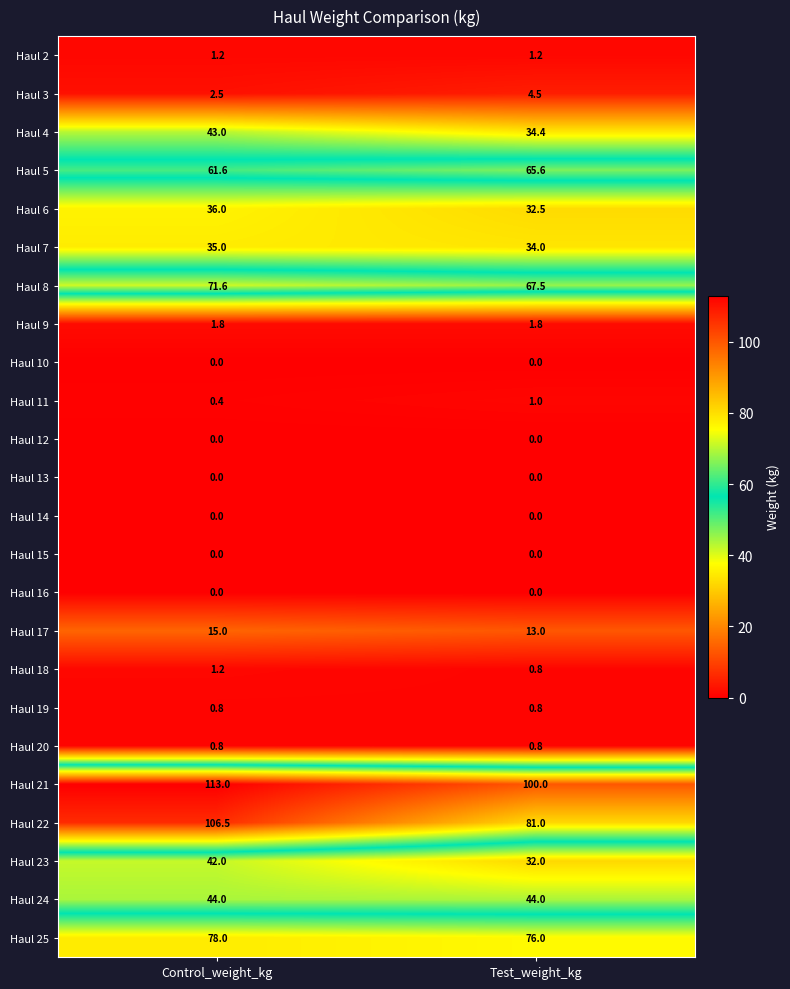

At which category is the sum across all series the highest?

Control_weight_kg